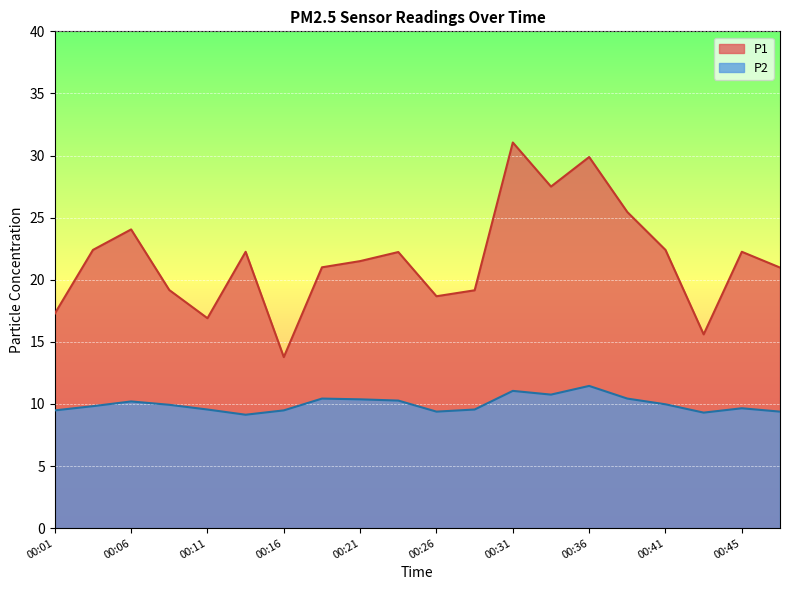

The P2 series shows 6.1 at 00:21. True or false?

False